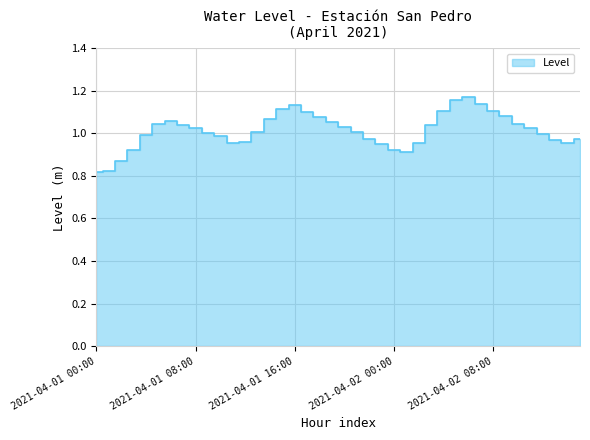

Between 2021-04-01 11:00 and 2021-04-01 19:00, which is larger?

2021-04-01 19:00